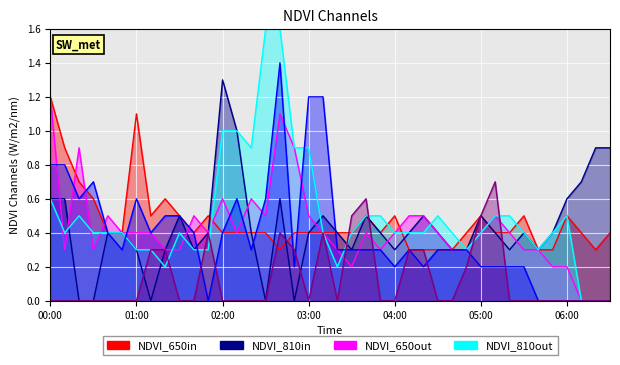

At which category is the sum across all series the highest?

02:40